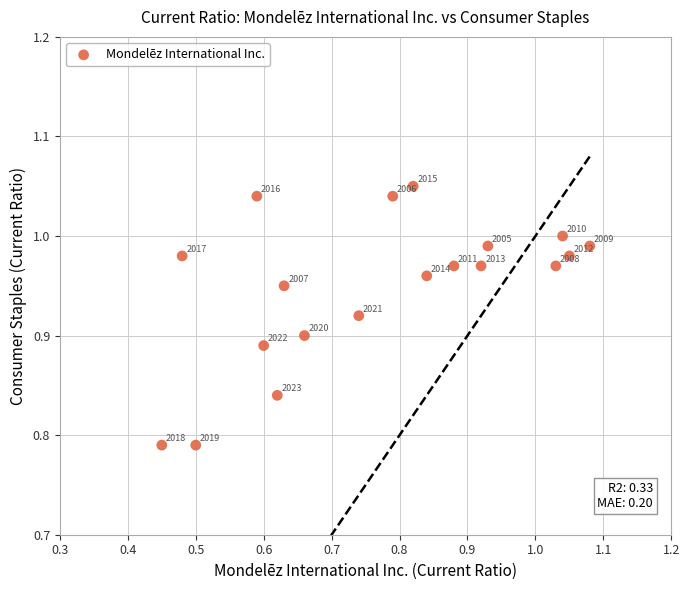

What is the range of Y values (max minus min)?

0.3